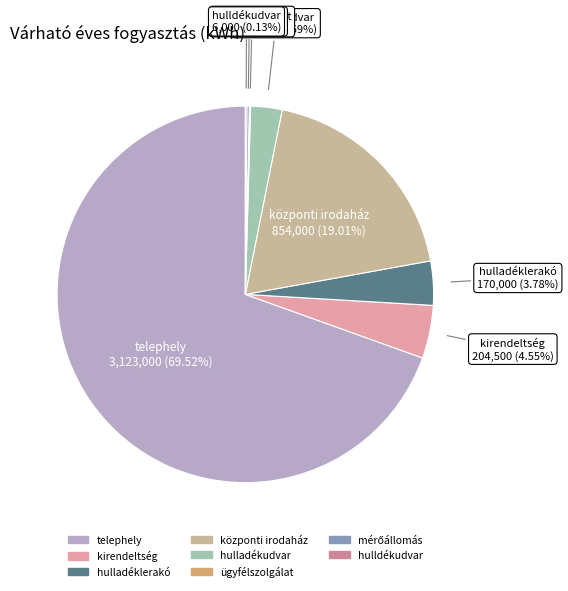

What is the majority slice?

telephely